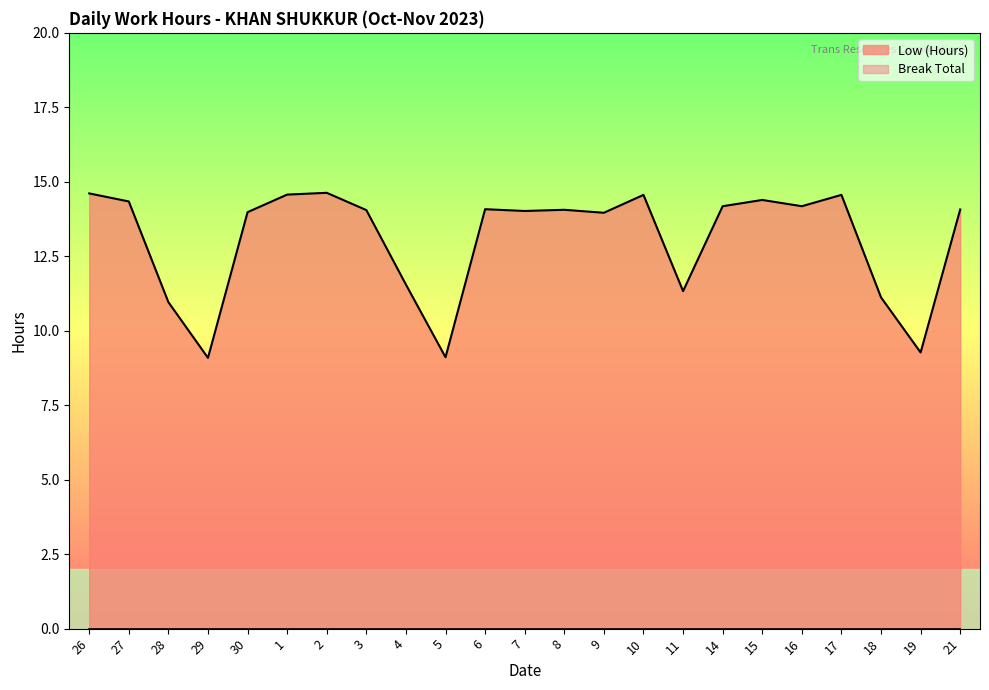

How many interior local valleys (lower than both neighbors) does the data have?

7